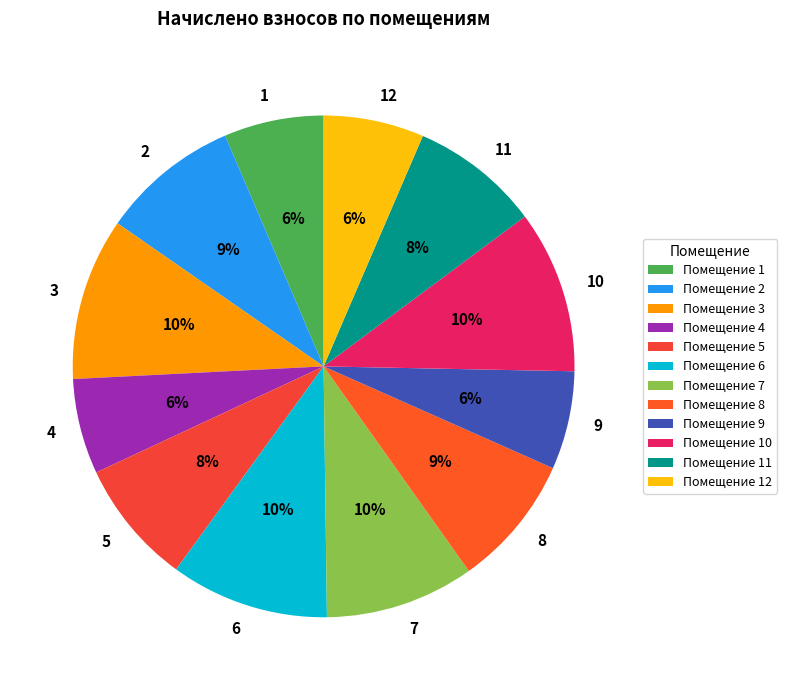

What is the ratio of the value at 2 to the value at 4?

1.5